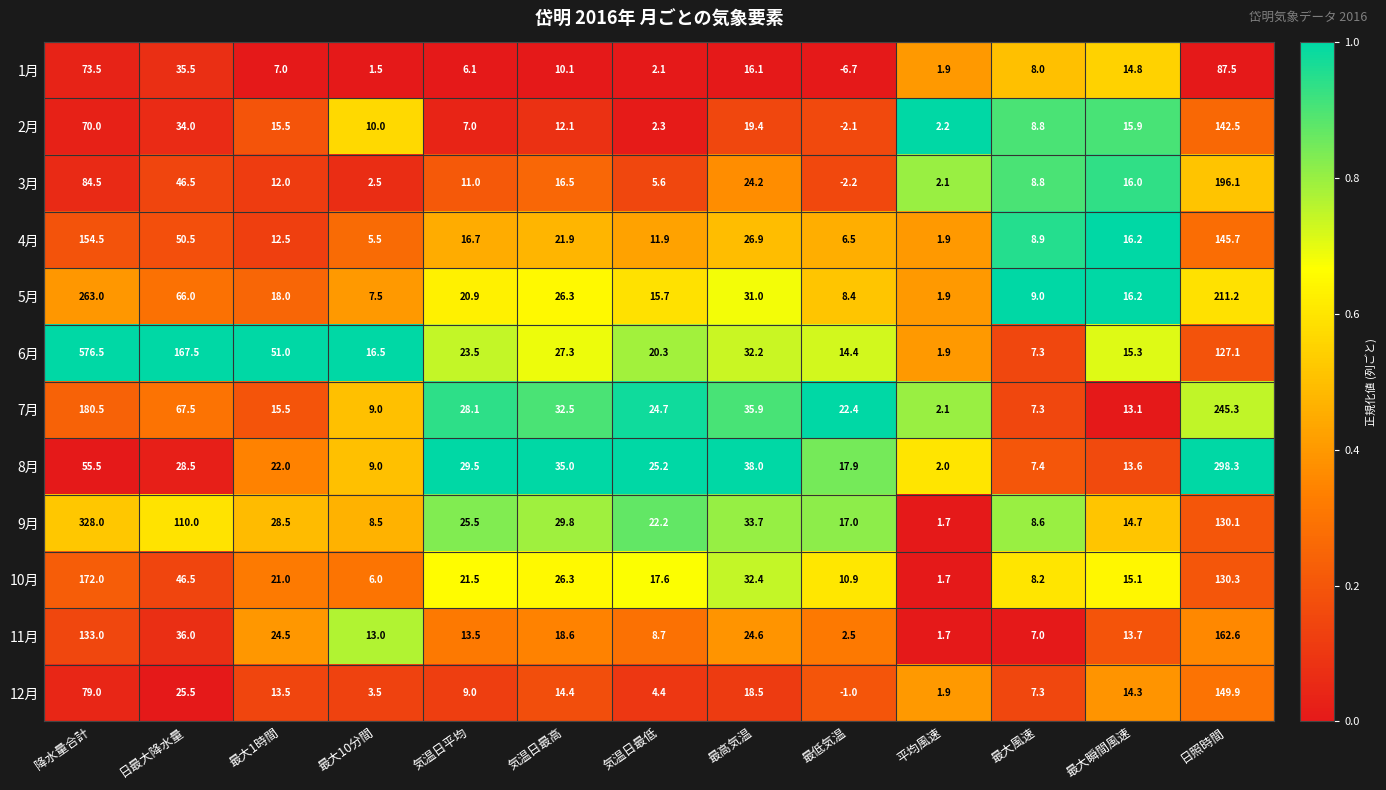

What is the minimum value for 11月?

1.7